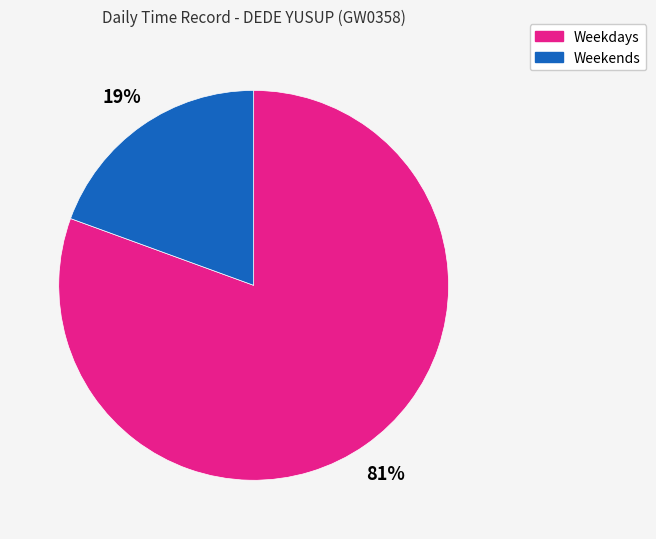

Is there any slice that represents more than half of the pie?

Yes